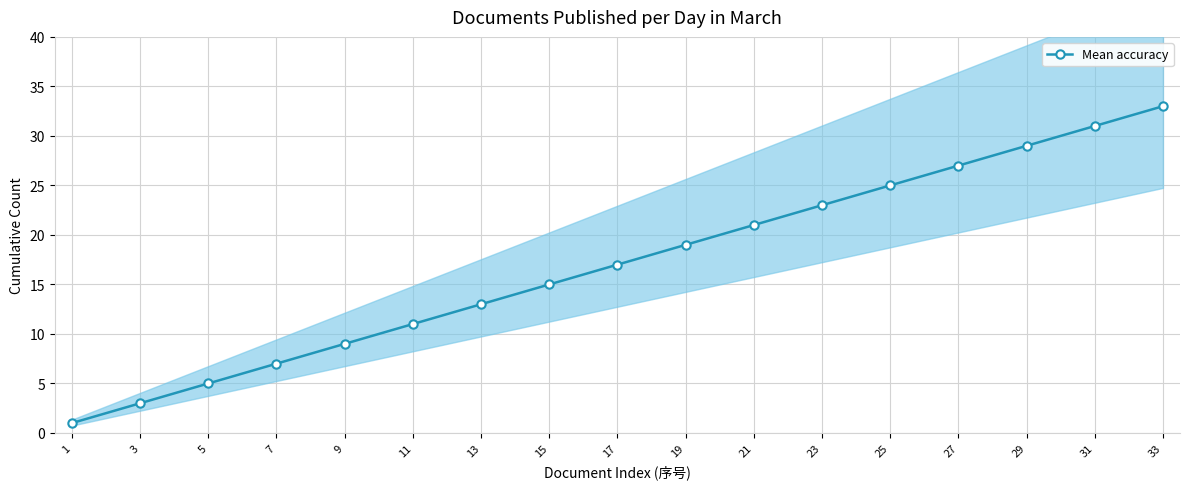

Rank the categories by value from highest to lowest.

33, 31, 29, 27, 25, 23, 21, 19, 17, 15, 13, 11, 9, 7, 5, 3, 1